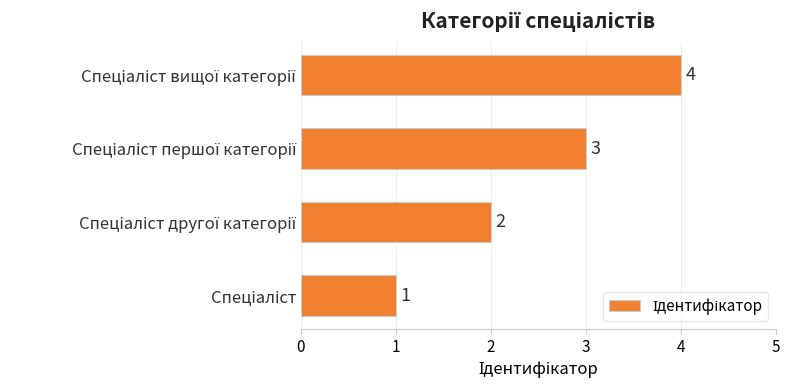

What is the smallest value displayed?

1